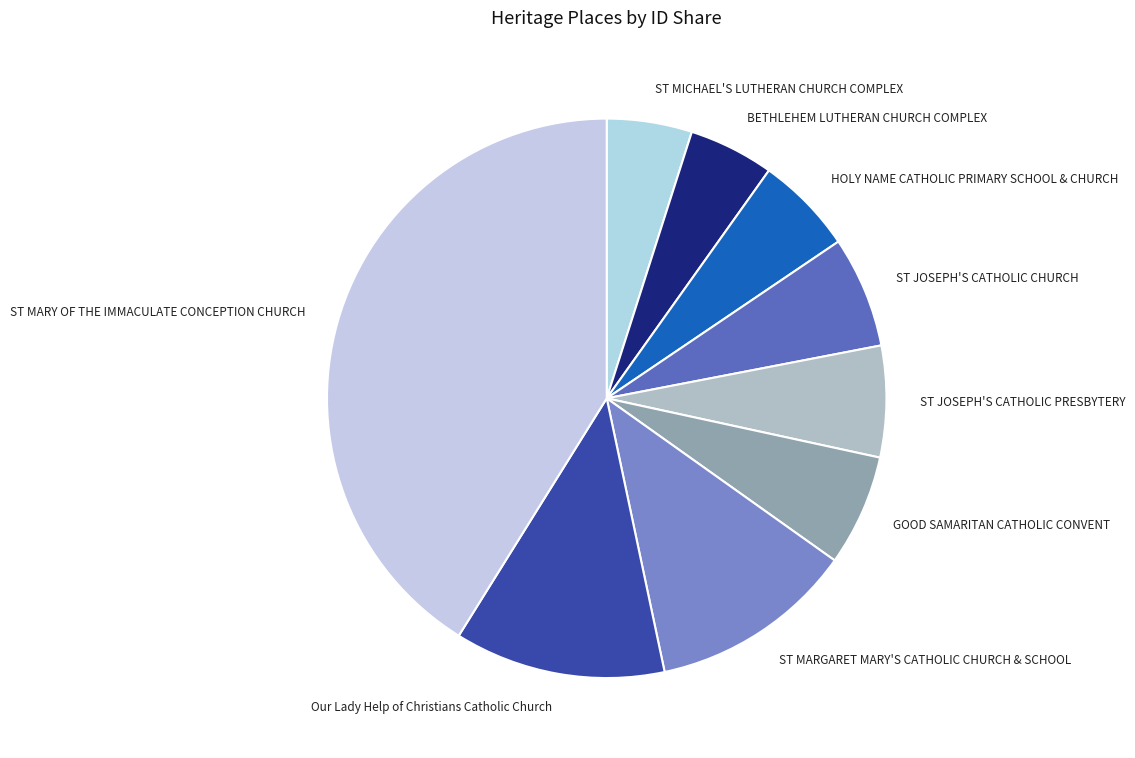

The ST JOSEPH'S CATHOLIC CHURCH slice represents 1% of the pie. True or false?

False